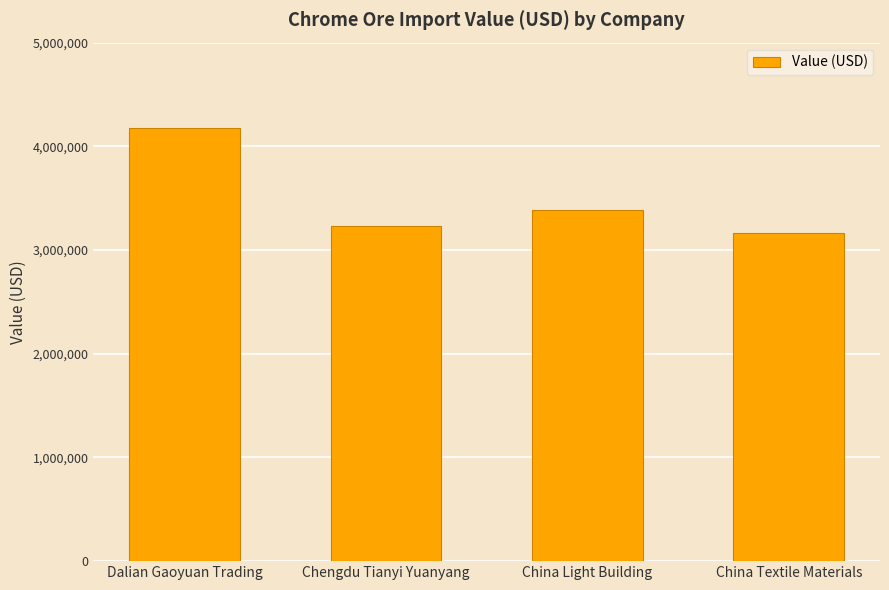

Reading left to right, extract all data points from this chart.

4179190	3228507	3382201	3160047